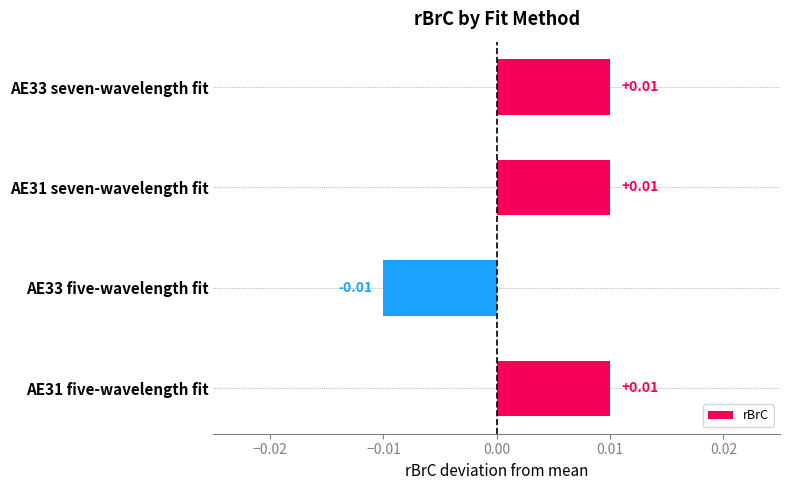

Does the chart contain any negative values?

Yes